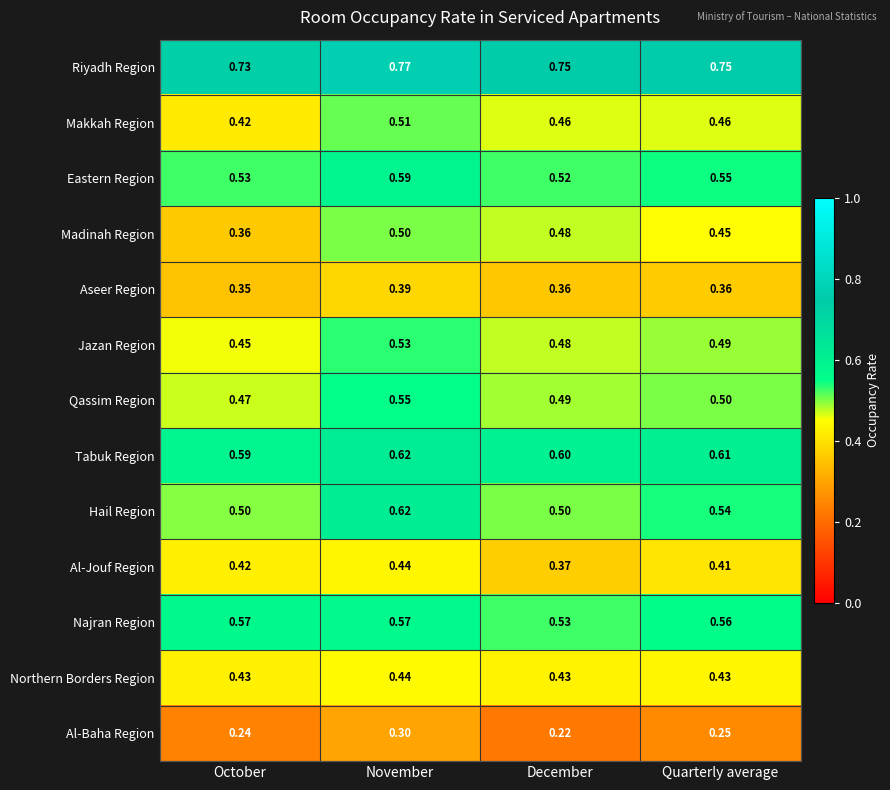

Where is Najran Region nearest to the value 0?

December